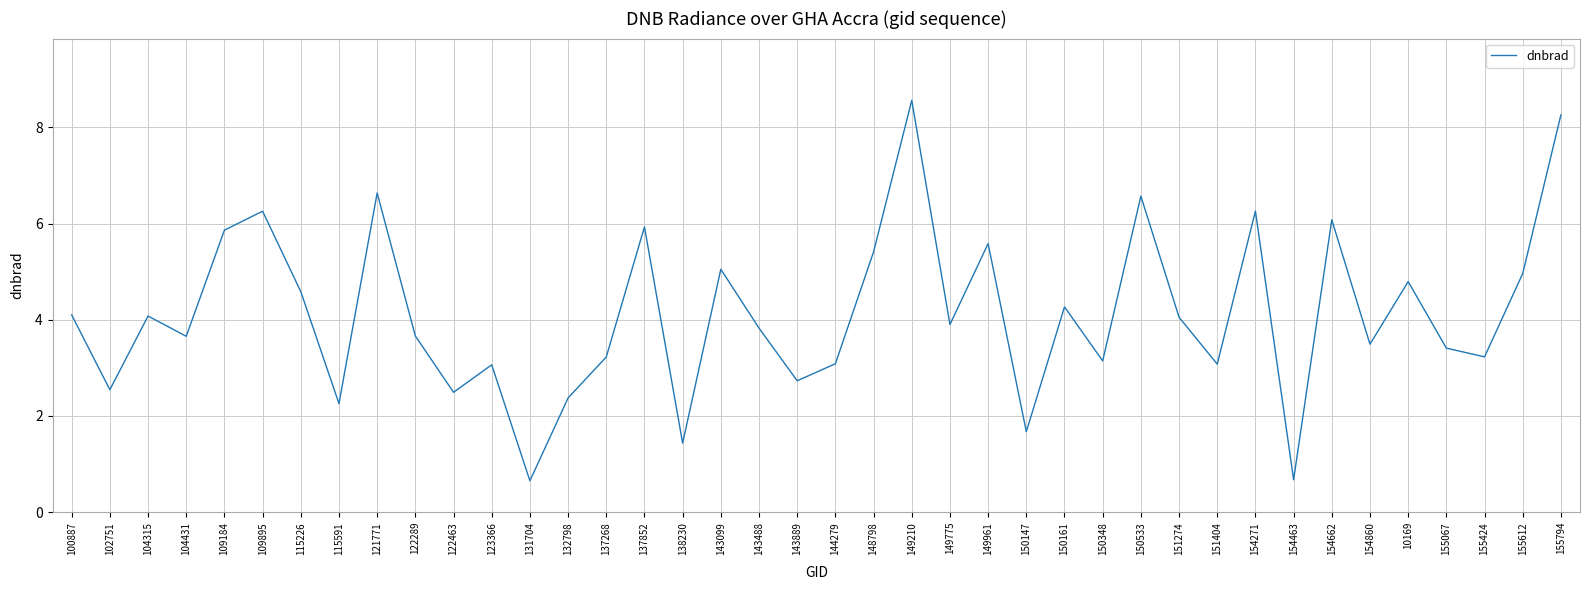

What value does the data have at 154463?

0.7